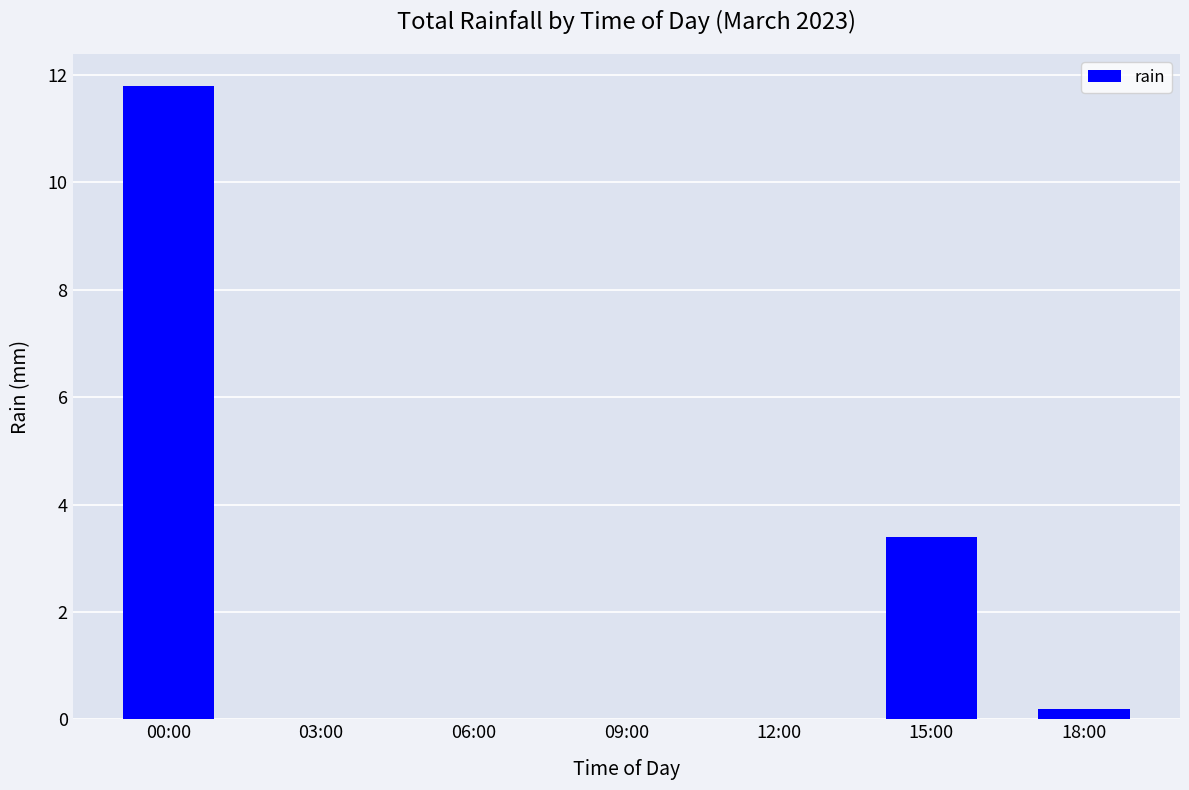

What is the sum of the values at 12:00 and 15:00?

3.4